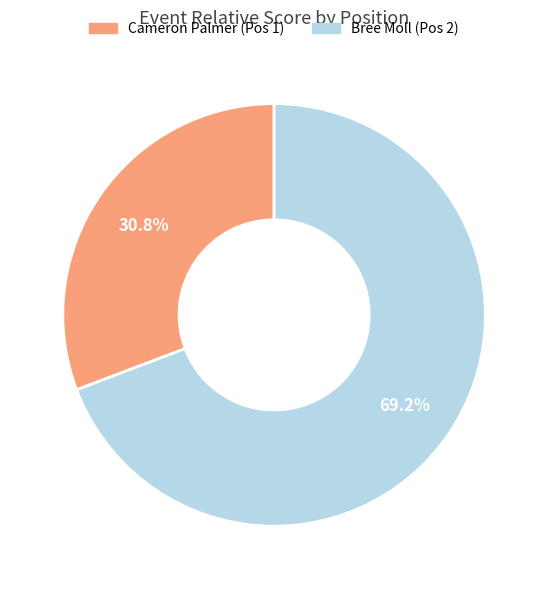

Does any single category account for the majority?

Yes